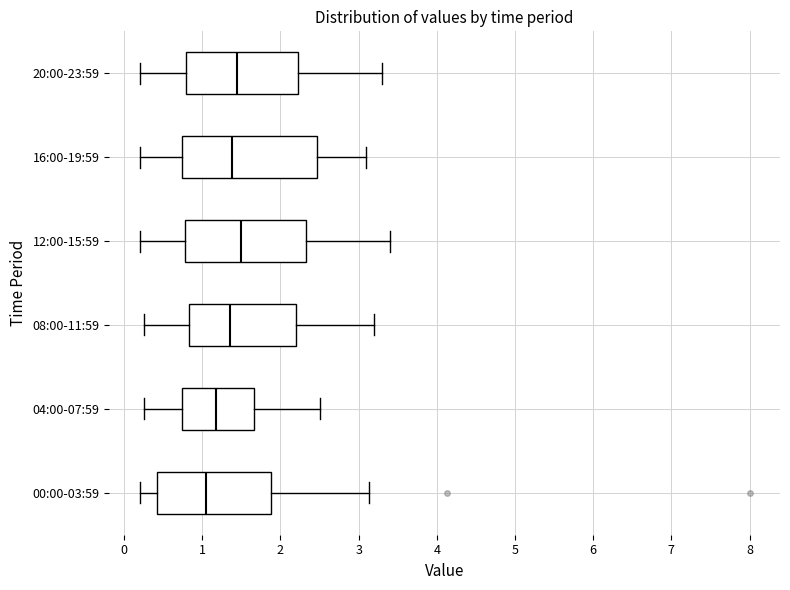

Reading bottom to top, transcribe this box plot: for each box, give where its median line is, the range the box spans, and where its two whiskers end, as read against the x-axis. The values are not printed on the chart, so give them approximately, as read against the axis.

00:00-03:59: median 1.1, box 0.4 to 1.9, whiskers 0.2 to 3.1
04:00-07:59: median 1.2, box 0.7 to 1.7, whiskers 0.3 to 2.5
08:00-11:59: median 1.4, box 0.8 to 2.2, whiskers 0.3 to 3.2
12:00-15:59: median 1.5, box 0.8 to 2.3, whiskers 0.2 to 3.4
16:00-19:59: median 1.4, box 0.7 to 2.5, whiskers 0.2 to 3.1
20:00-23:59: median 1.5, box 0.8 to 2.2, whiskers 0.2 to 3.3